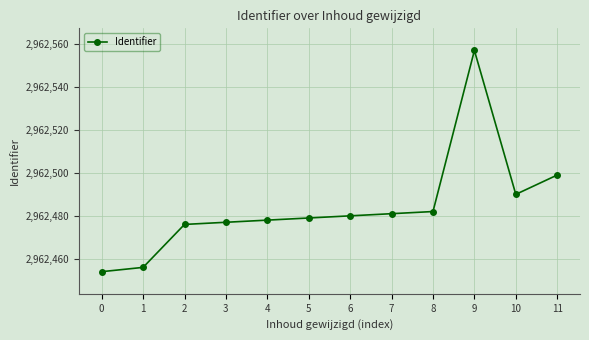

What is the difference between the values at 2 and 9?

81